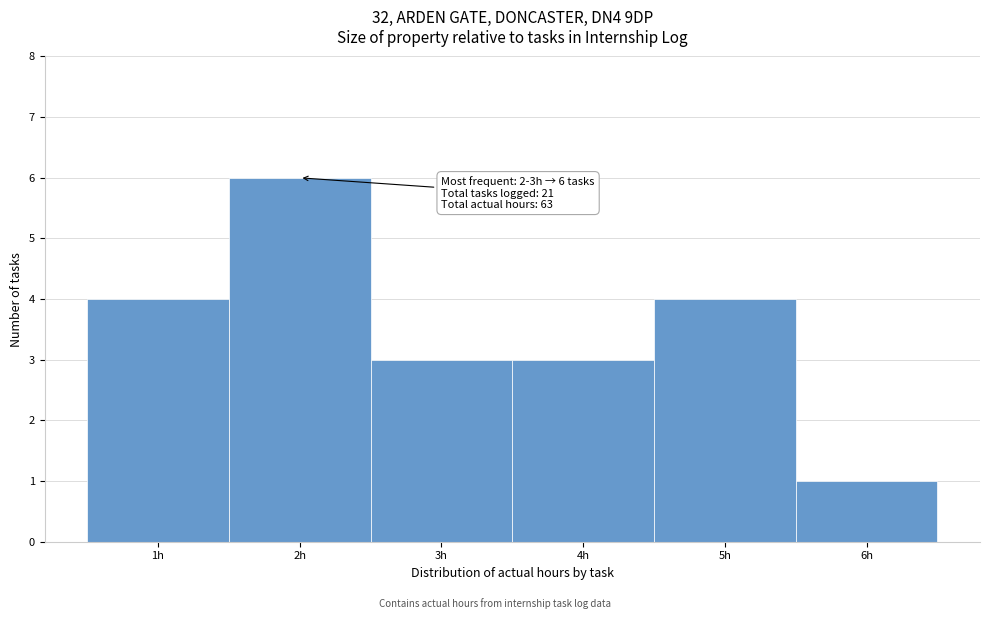

Reading left to right, list all the values displayed in this chart.

1h=4	2h=6	3h=3	4h=3	5h=4	6h=1